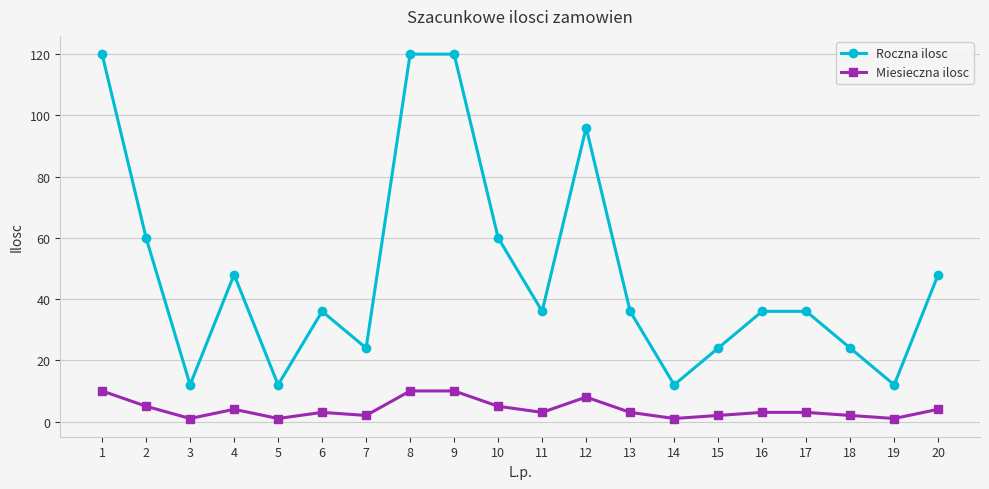

In Roczna ilosc, how many points are lower than both neighbors (excluding endpoints)?

6